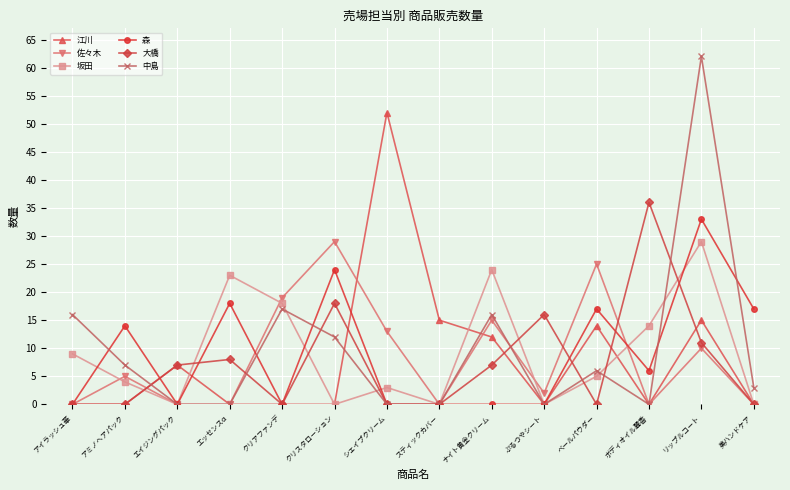

At which category is the sum across all series the highest?

リップルコート